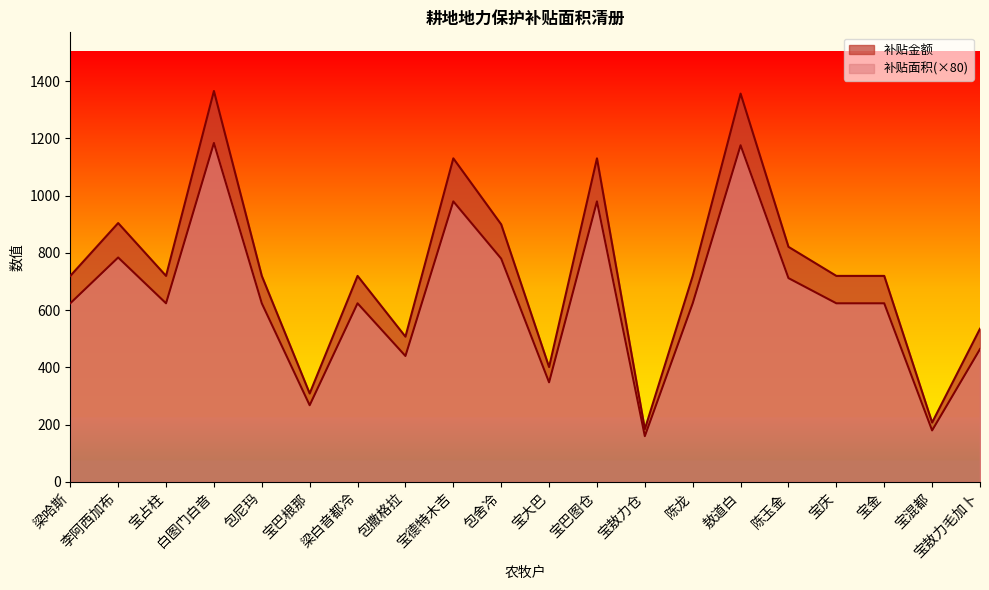

What is the total value across all series at 梁白音都冷?

1343.7